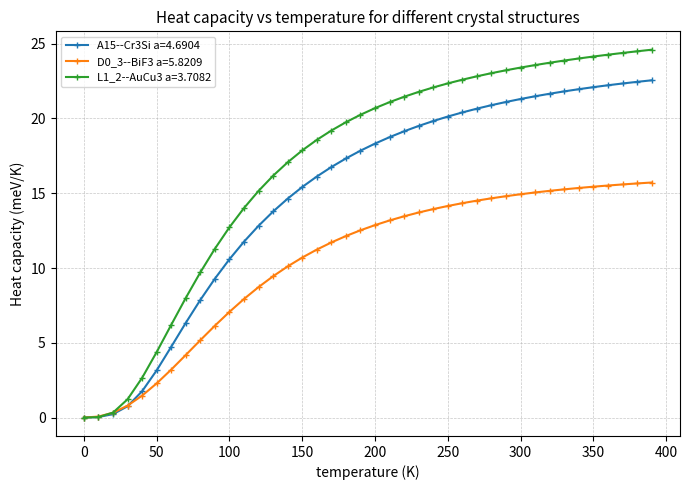

What is the maximum value shown in the chart?

24.6